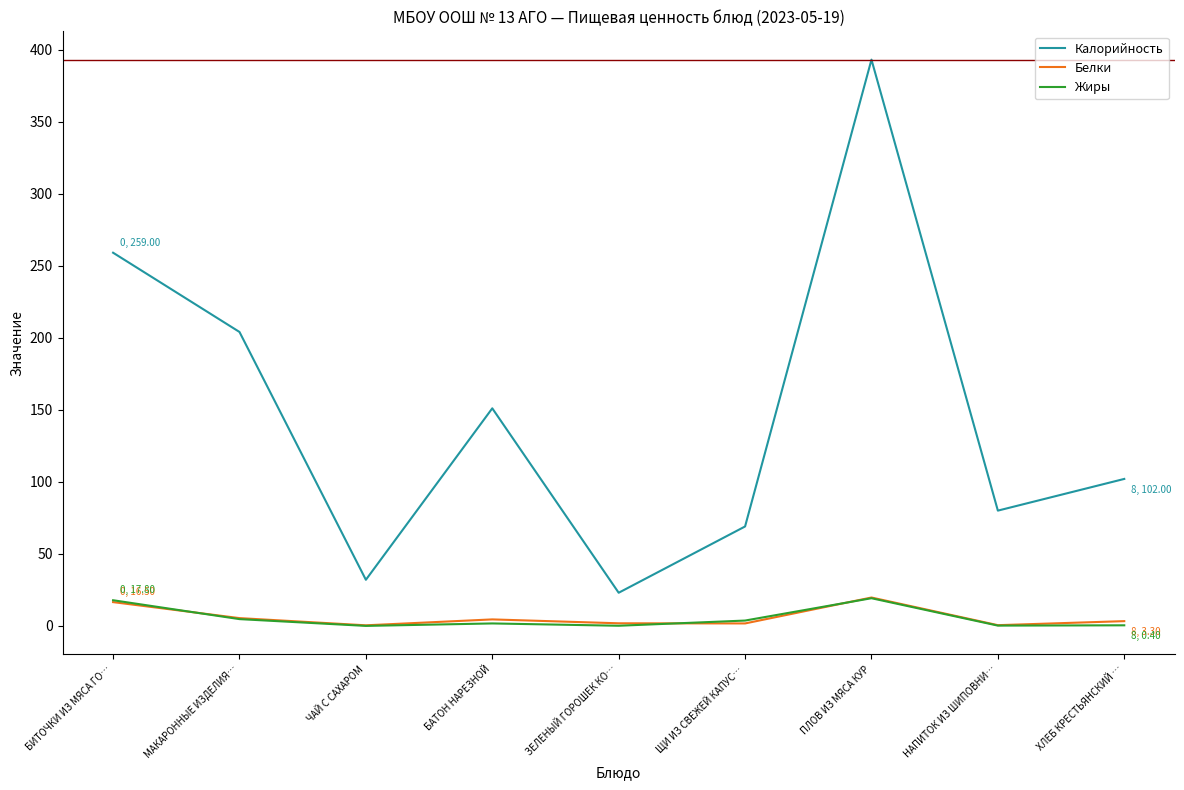

True or false: Калорийность and Белки intersect in this chart.

False